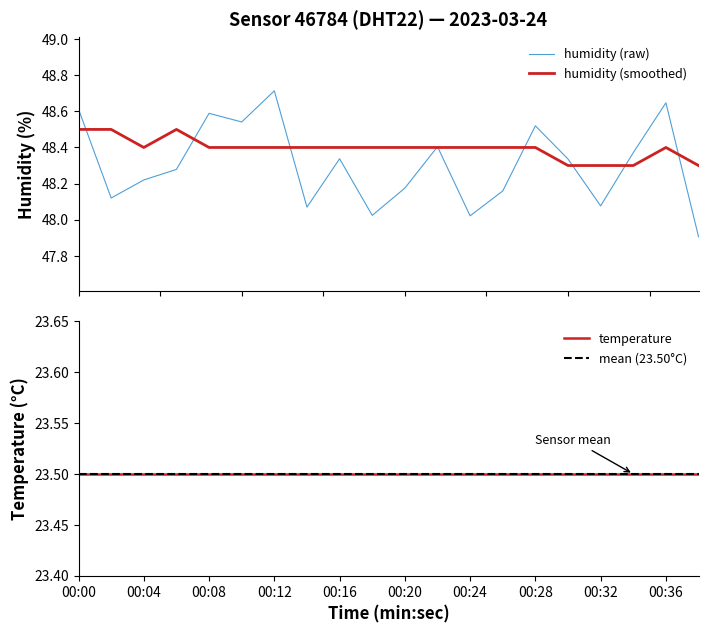

What is the change in value from 00:04 to 00:34?

-0.1